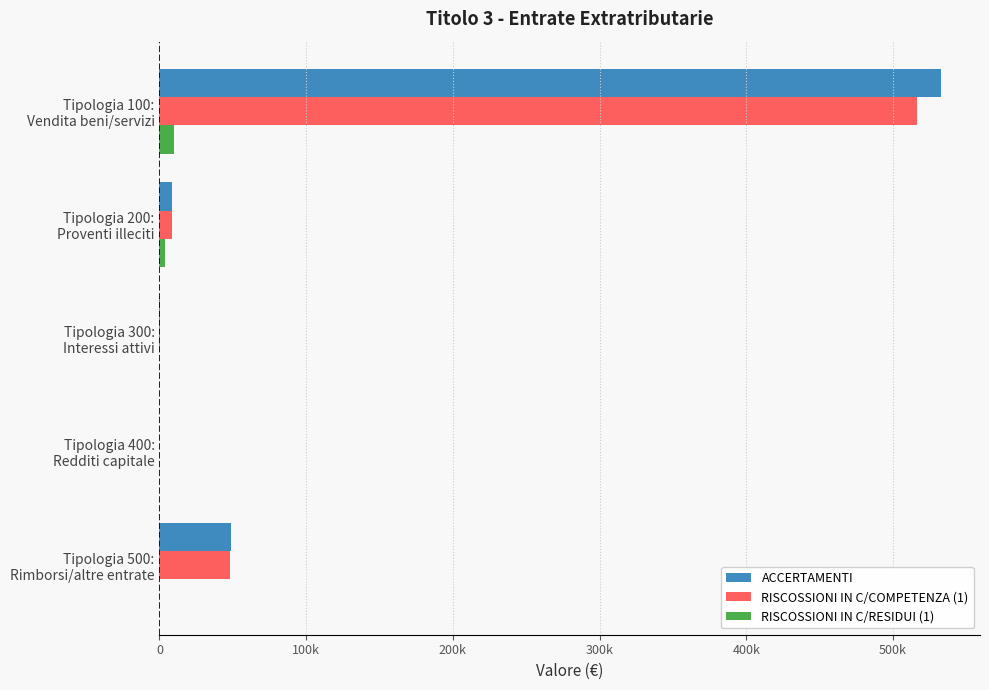

How many values in the RISCOSSIONI IN C/RESIDUI (1) series exceed 0?

2